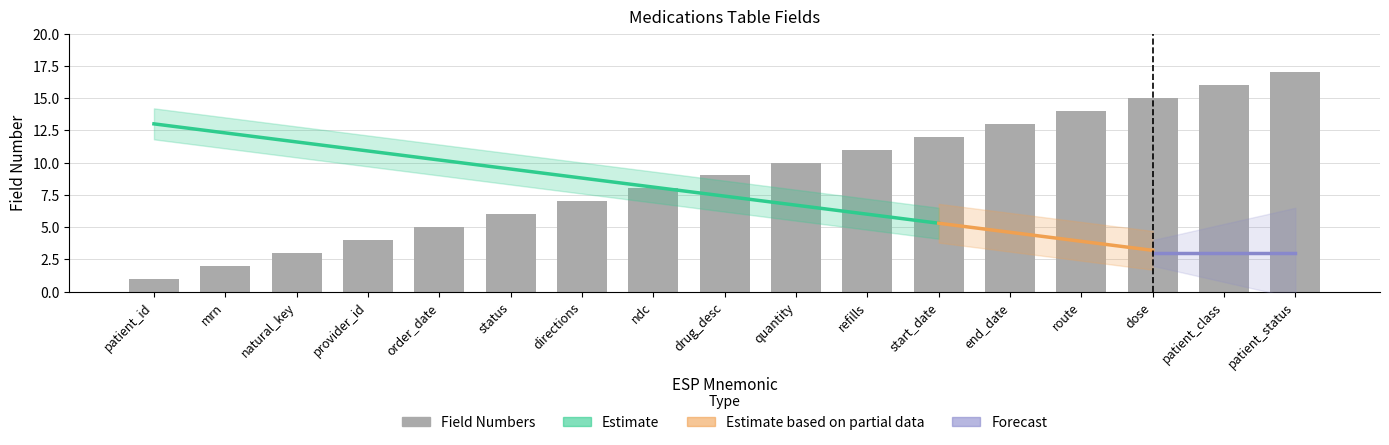

What is the difference between the maximum and minimum values?

16